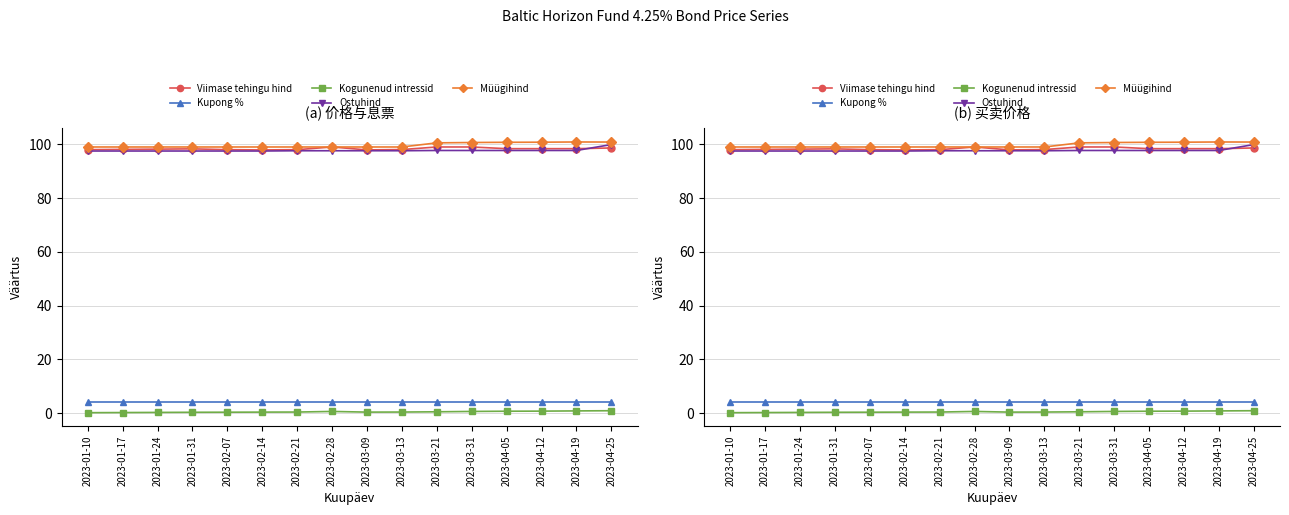

At how many categories does at least one series exceed 93?

16